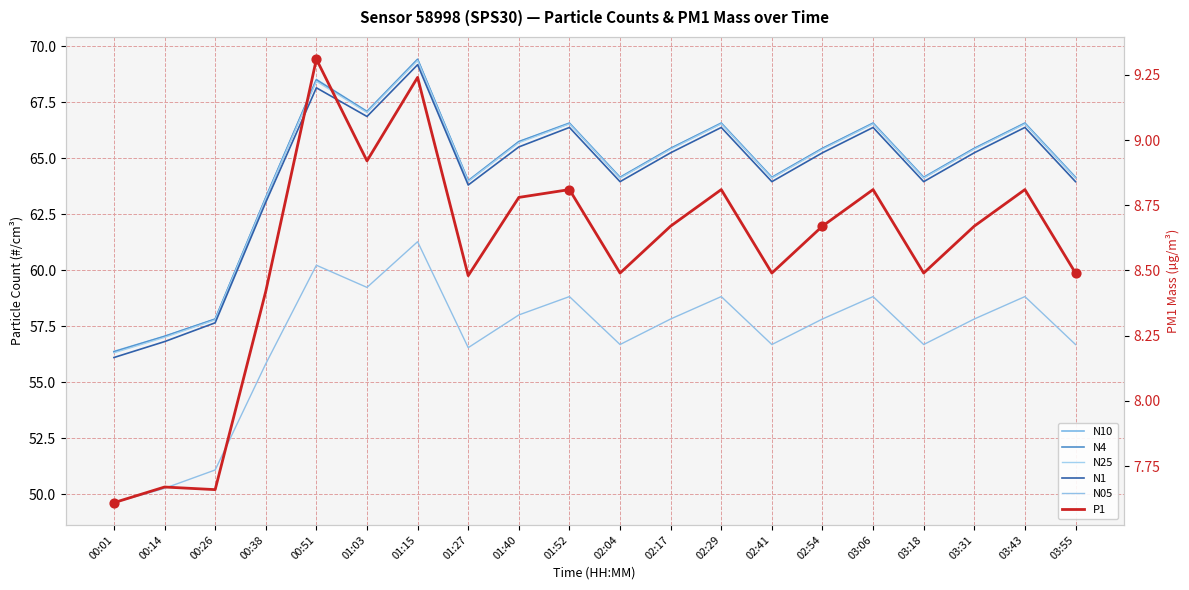

At which category is the sum across all series the highest?

01:15